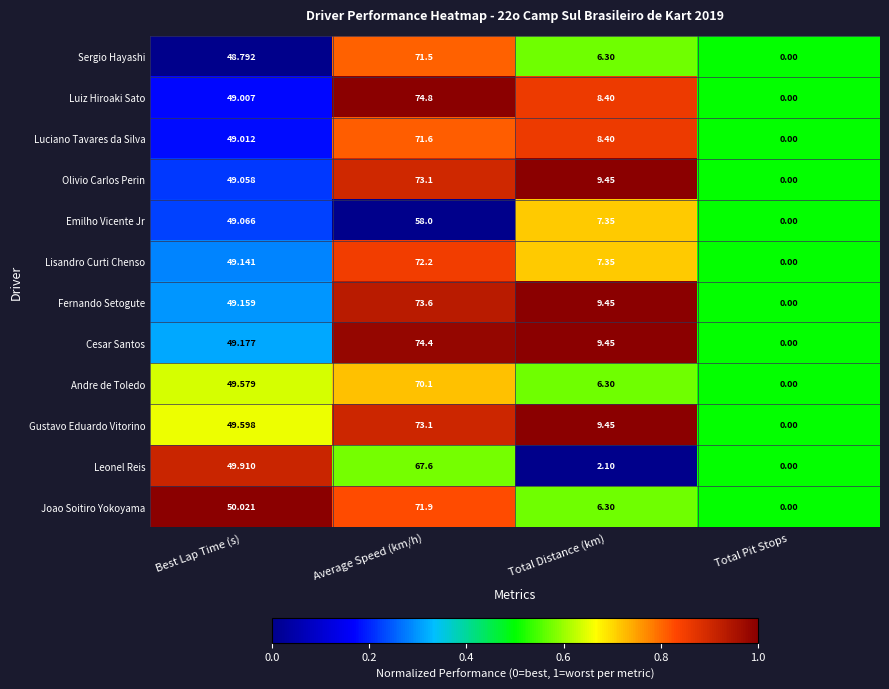

Which series changed the most between Average Speed (km/h) and Total Distance (km)?

Luiz Hiroaki Sato